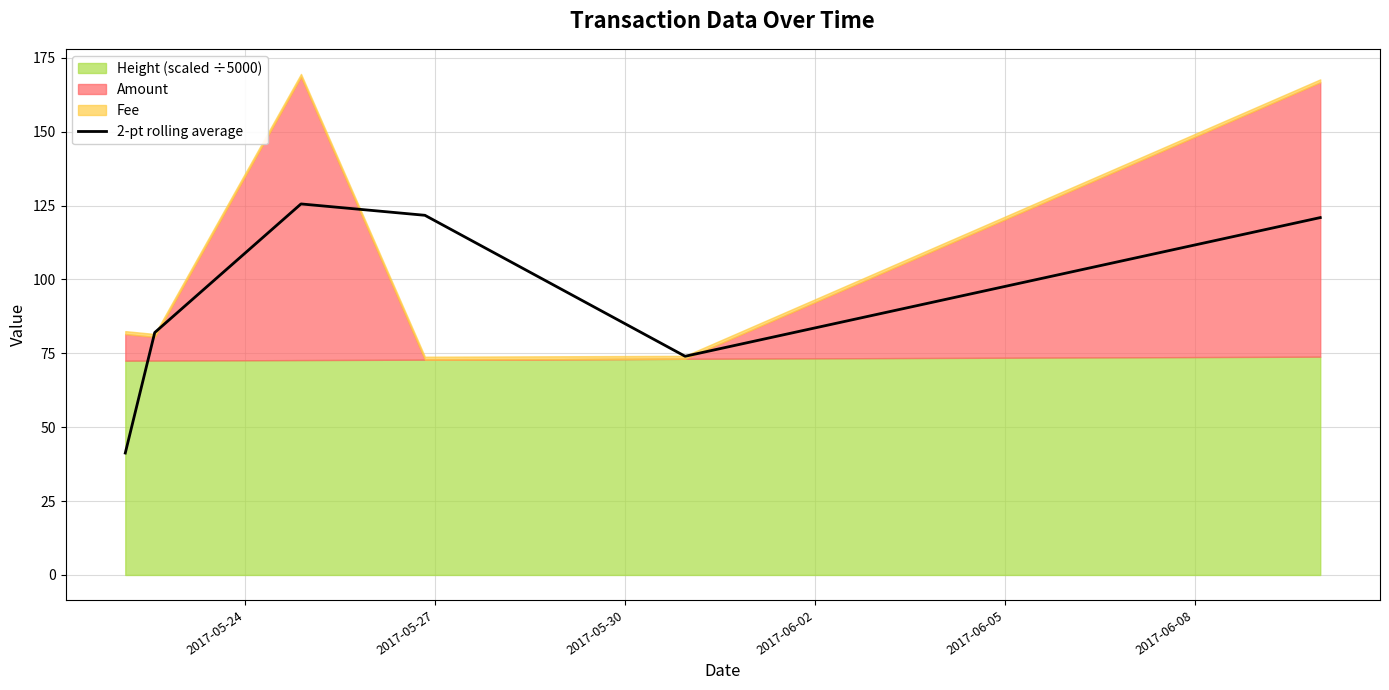

How many points are lower than both their immediate neighbors (excluding endpoints)?

1